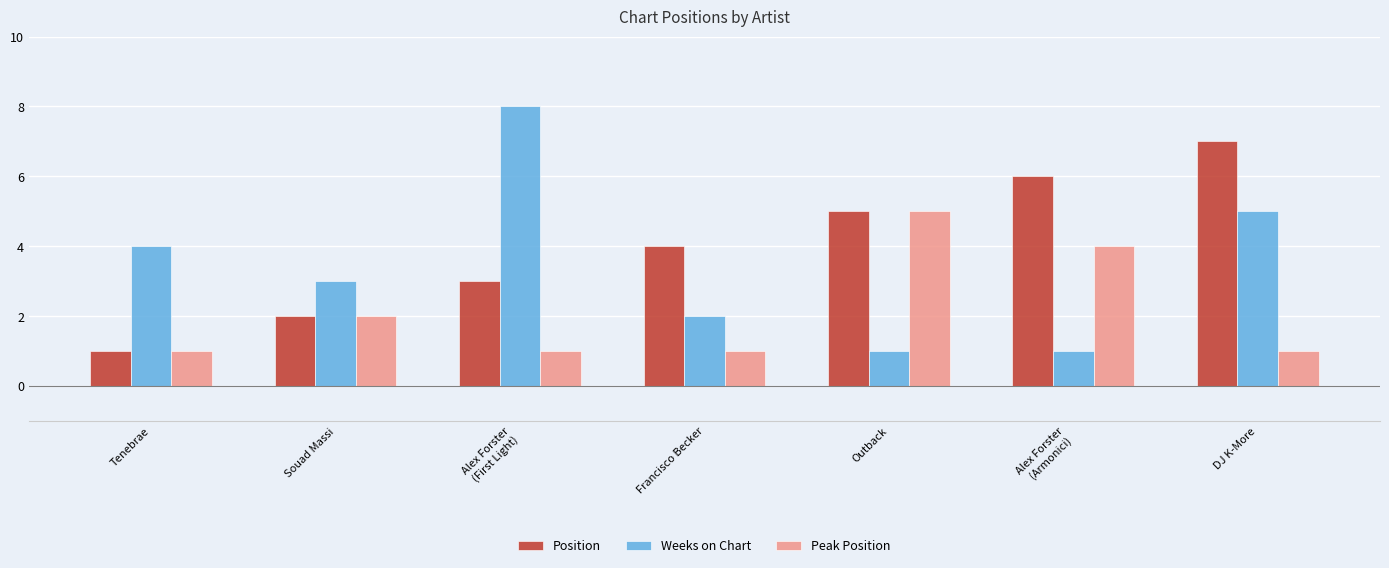

Which category has the highest value in the Peak Position series?

Outback